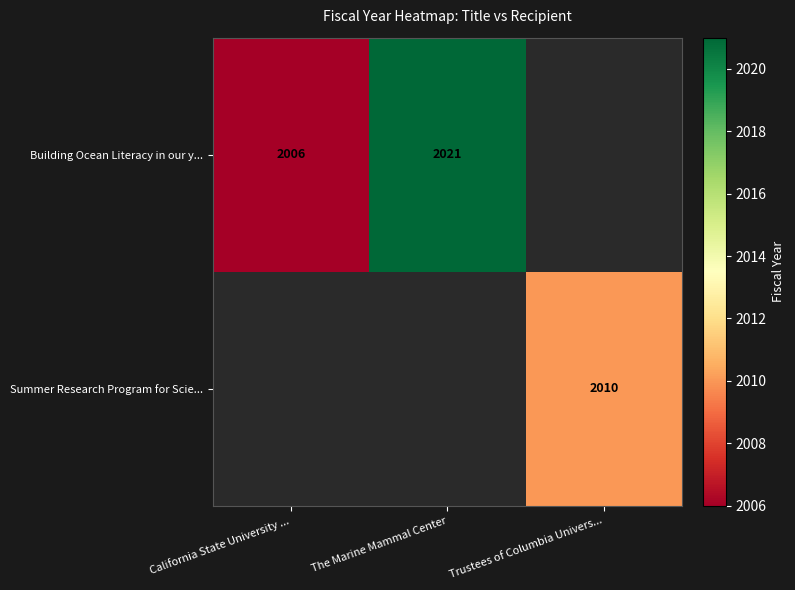

The Building Ocean Literacy in our y... series shows 2006 at California State University .... True or false?

True